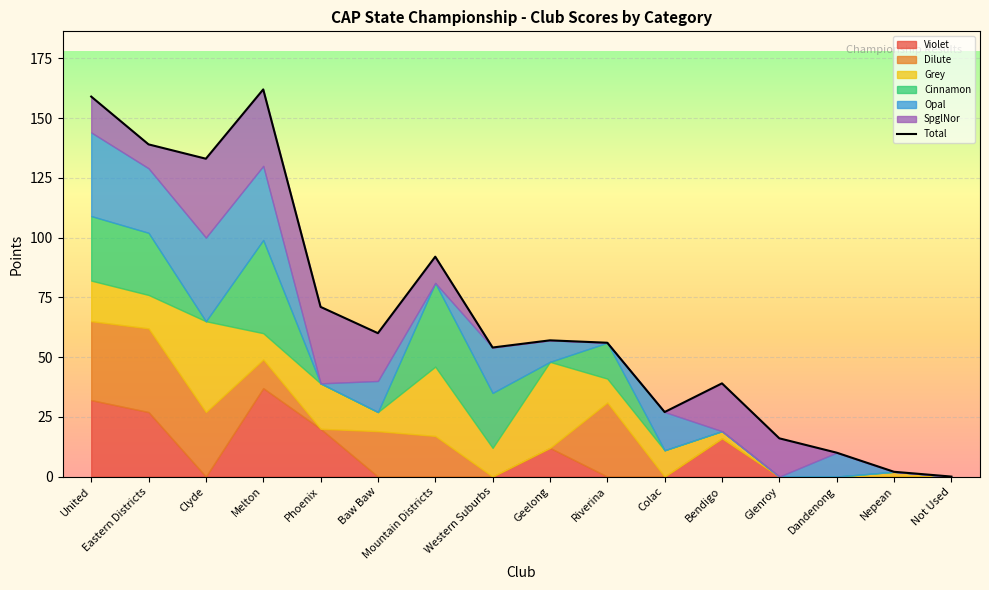

How many data points are above 57?

7